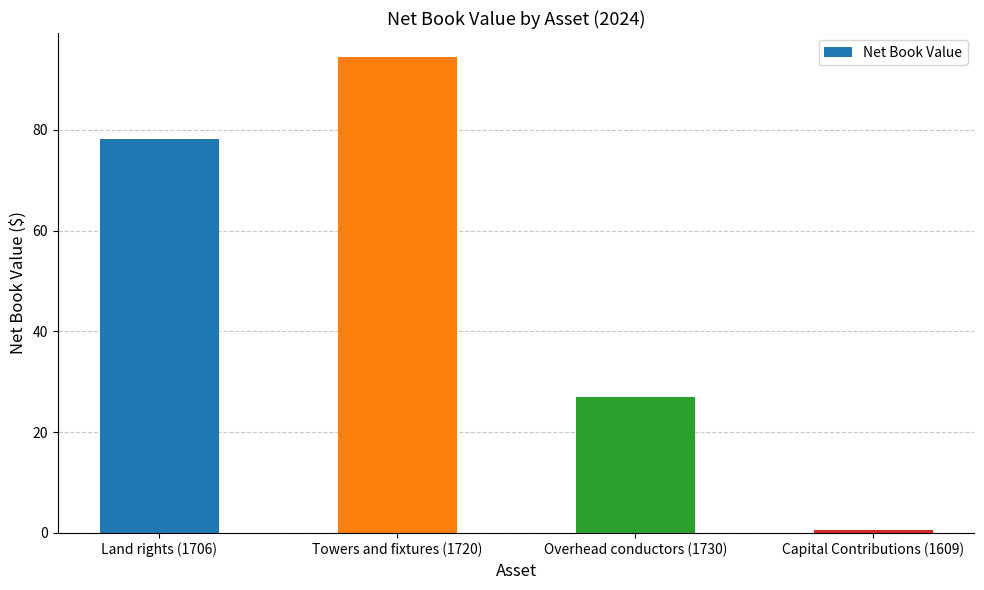

How many values are below 78?

2